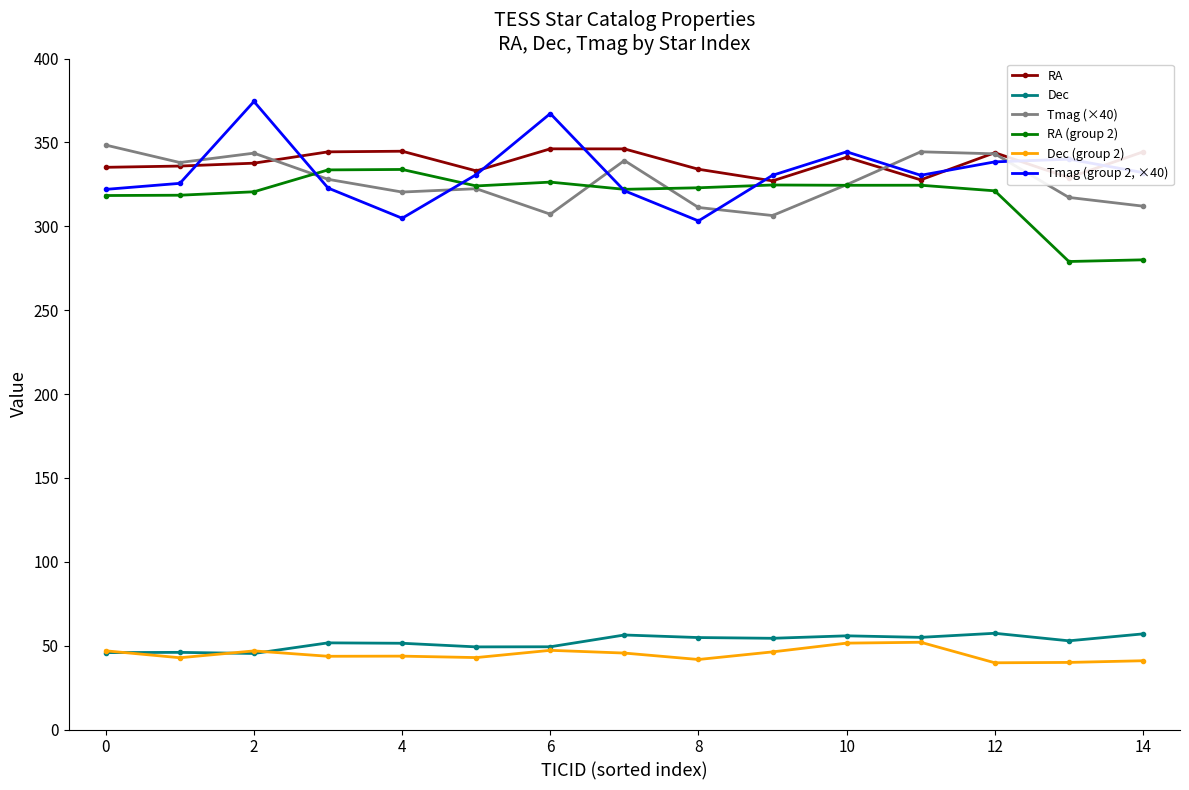

At how many categories does at least one series exceed 266?

15